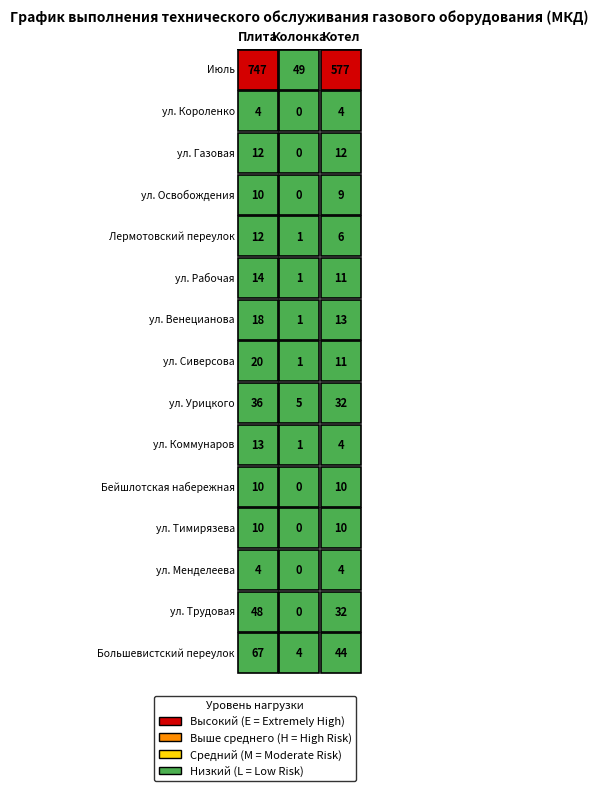

Count the ул. Урицкого values in the range 5 to 36.

3